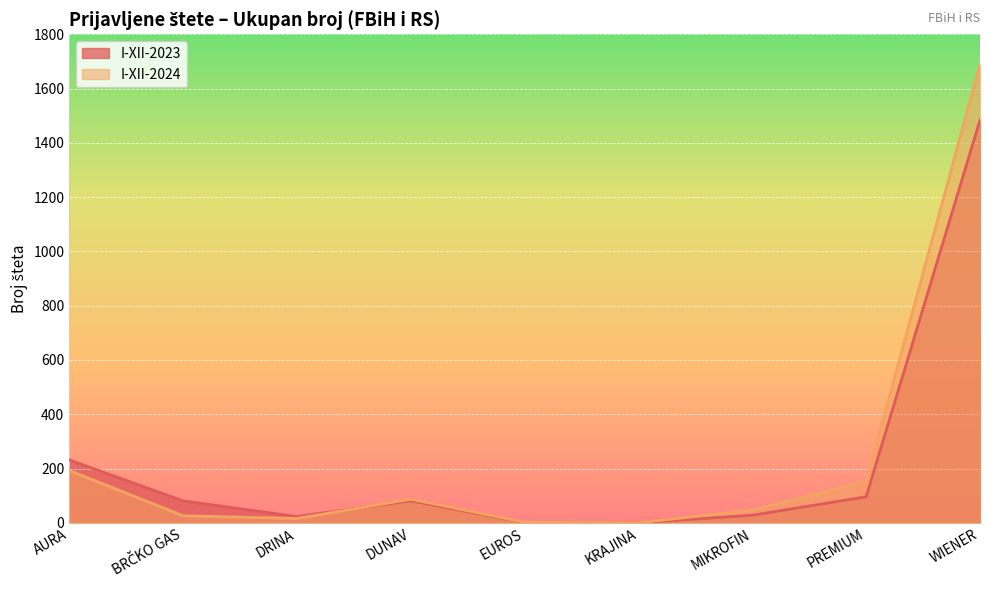

What position from the left is WIENER?

9